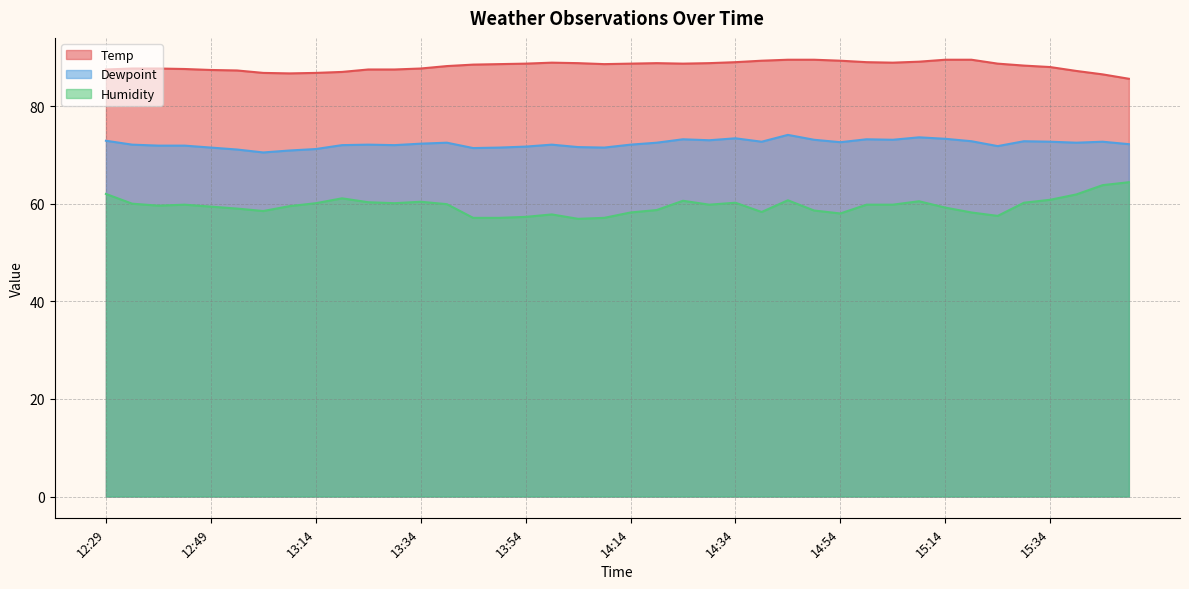

Count the number of data series in this chart.

3